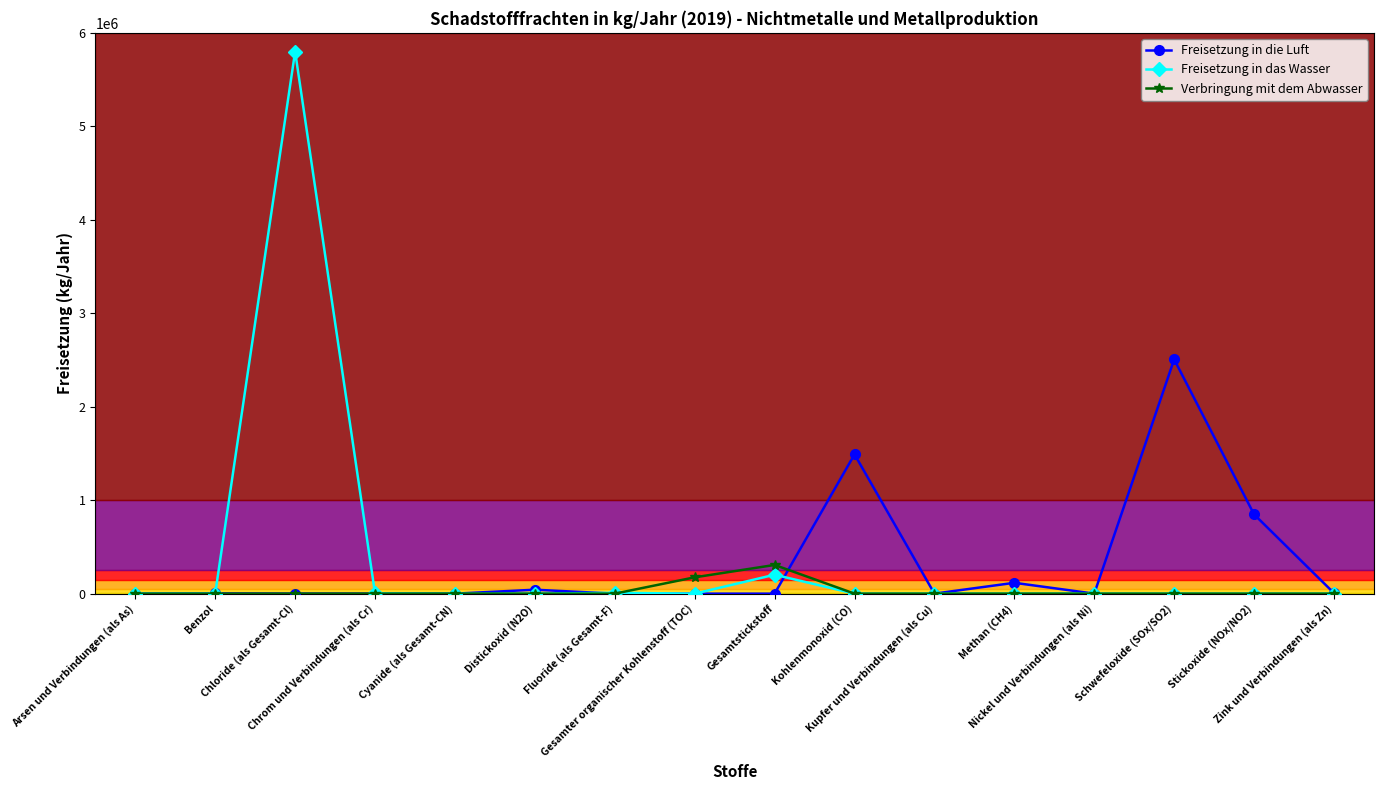

Which series has the largest range (max minus min)?

Freisetzung in das Wasser